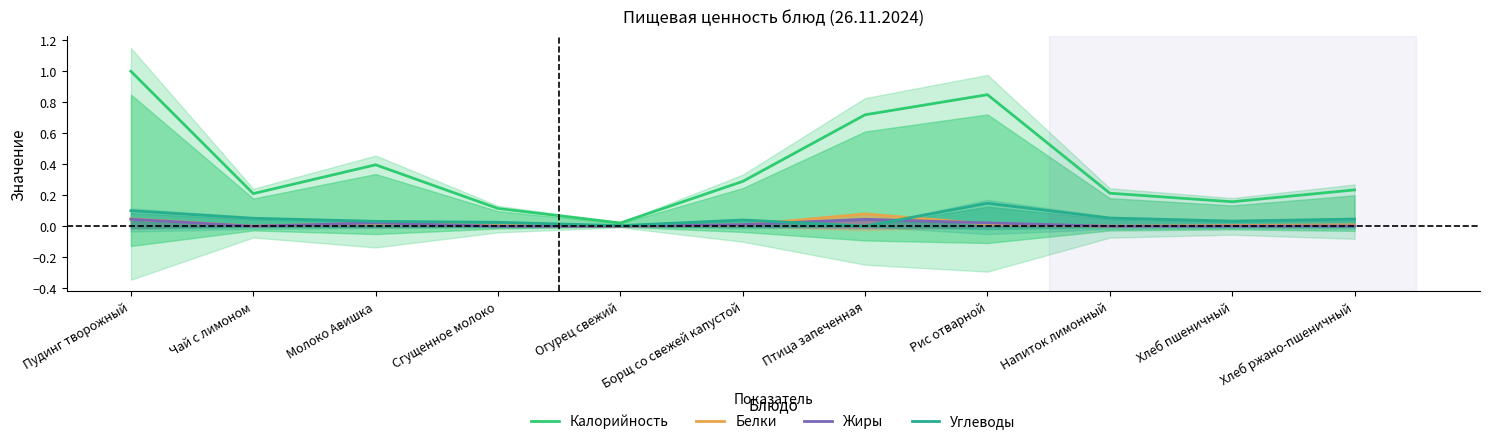

True or false: Углеводы and Жиры intersect in this chart.

True